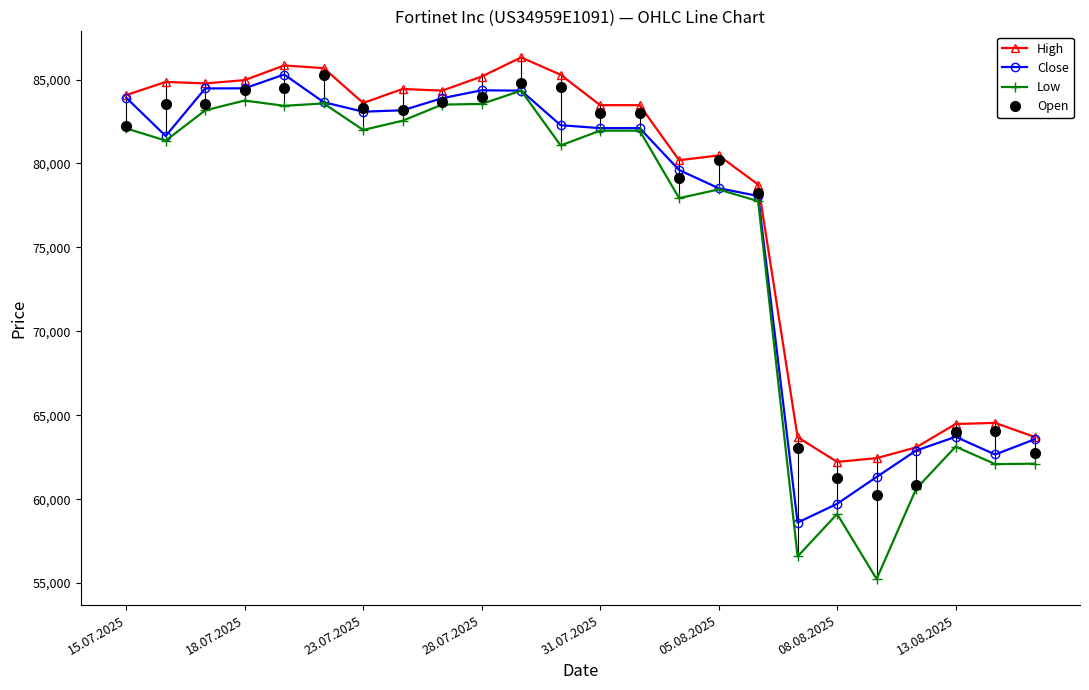

What is the smallest value displayed?

55242